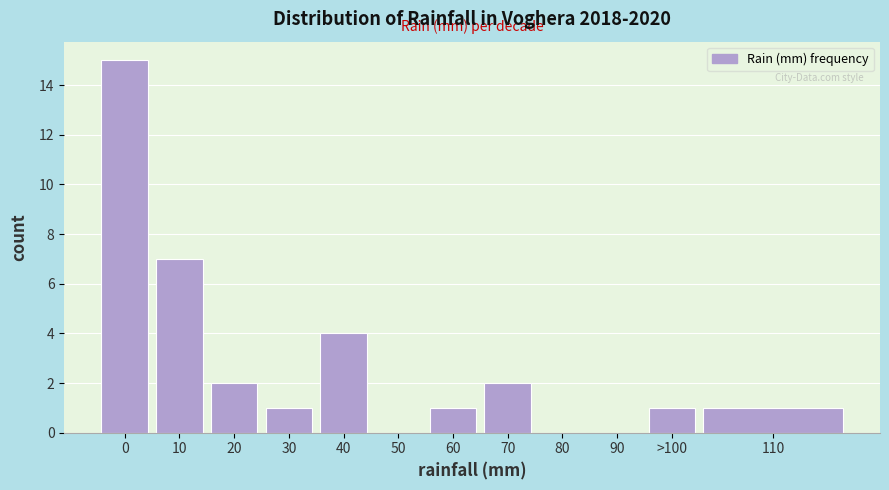

Reading left to right, list all the values displayed in this chart.

0=15	10=7	20=2	30=1	40=4	50=0	60=1	70=2	80=0	90=0	>100=1	110=1